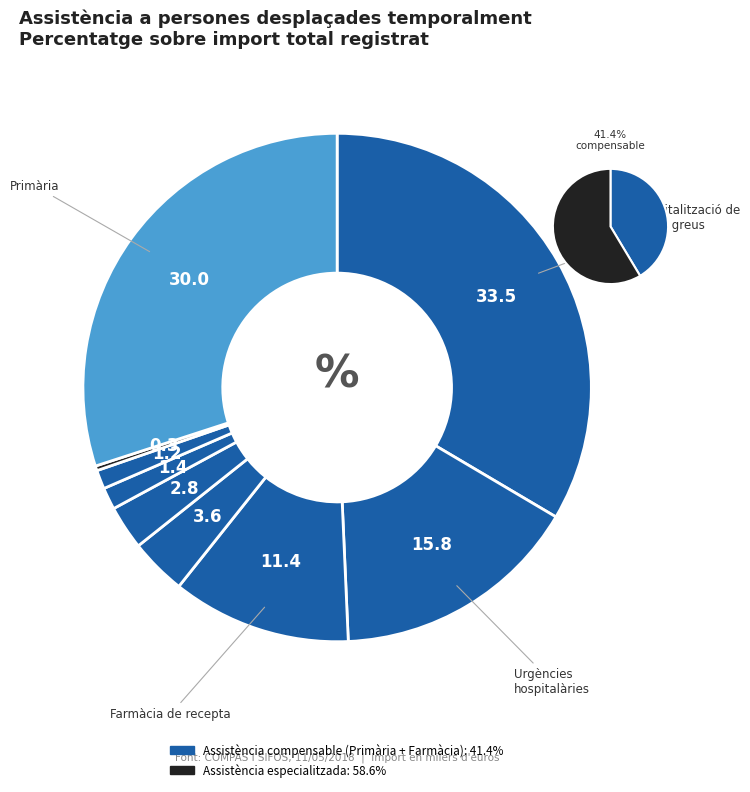

To the nearest percent, what is the difference between the Tècniques de
radiodiagnòstic and Primària slice percentages?

29%